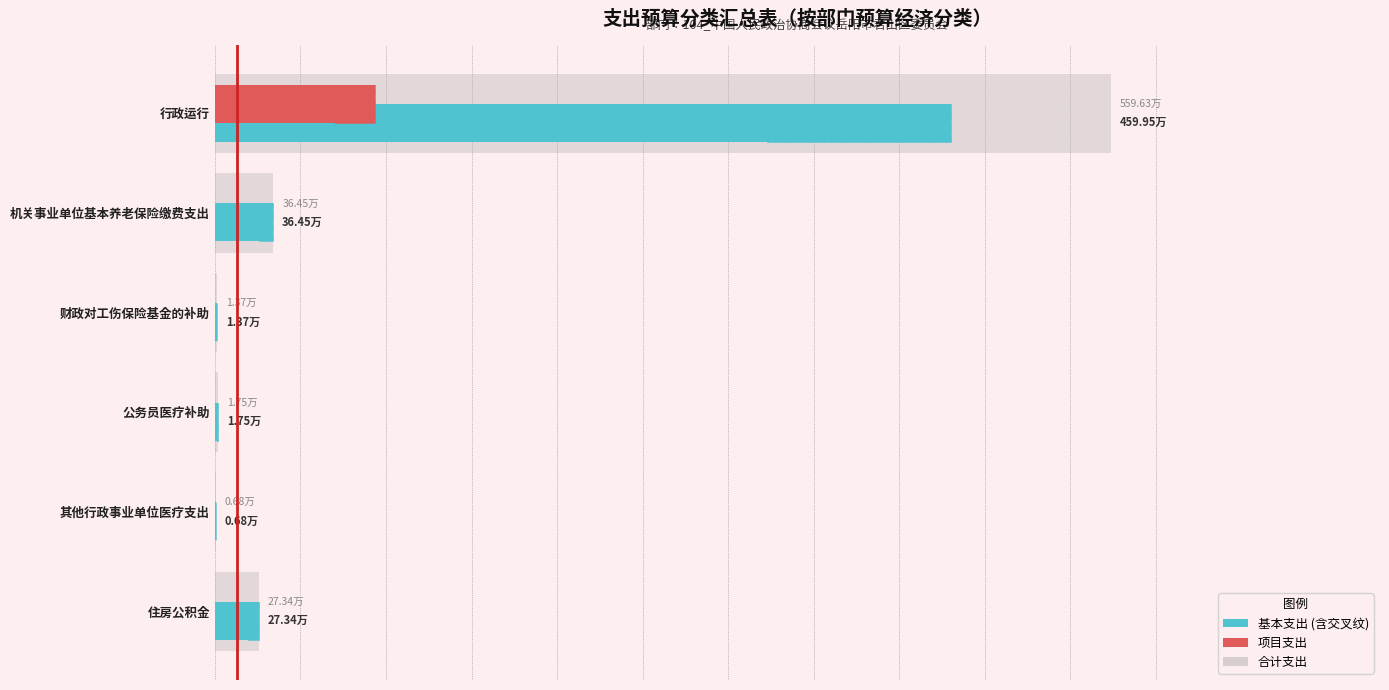

Between 财政对工伤保险基金的补助 and 住房公积金, which is larger?

住房公积金